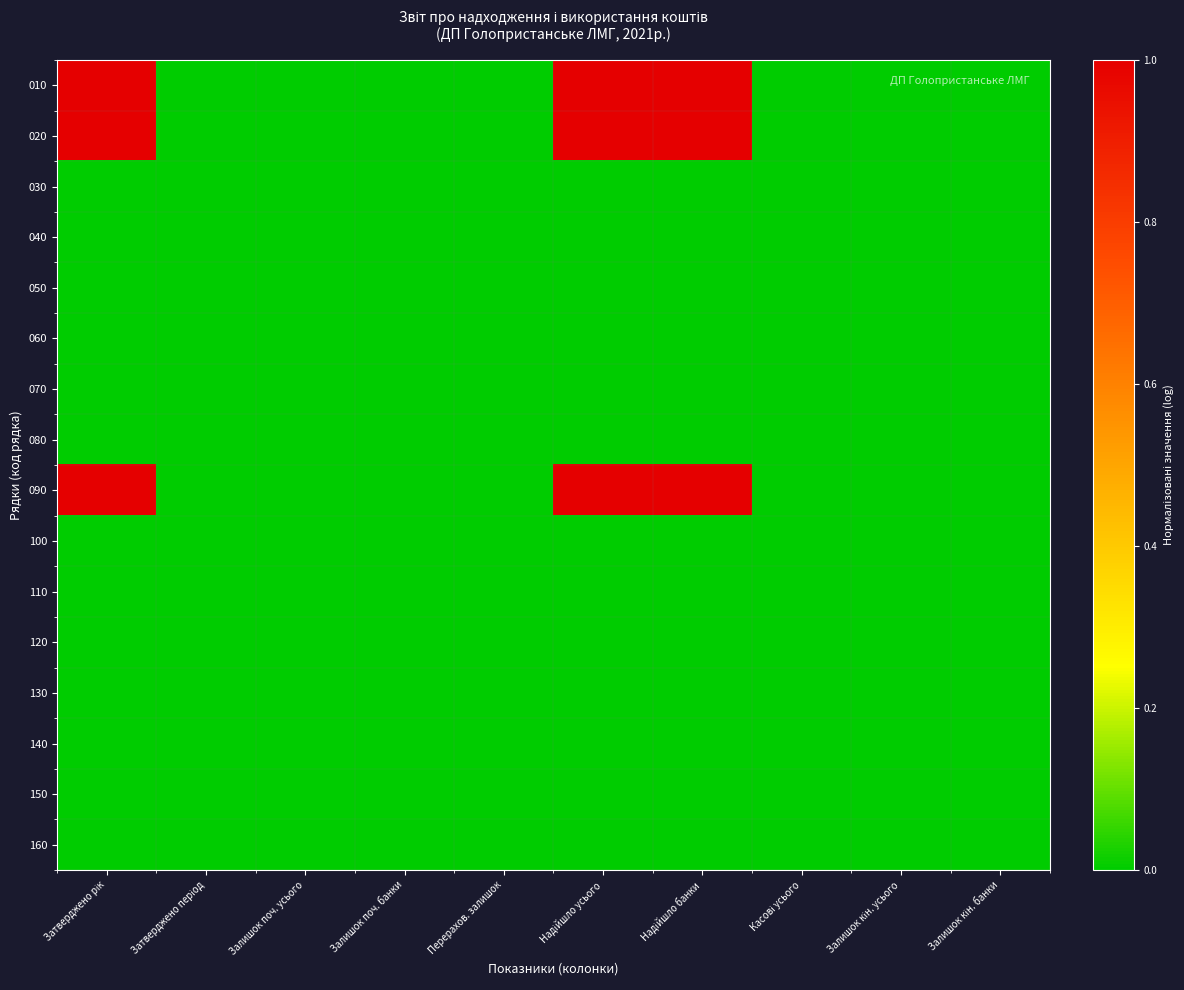

At which label does 140 reach its peak?

Затверджено рік